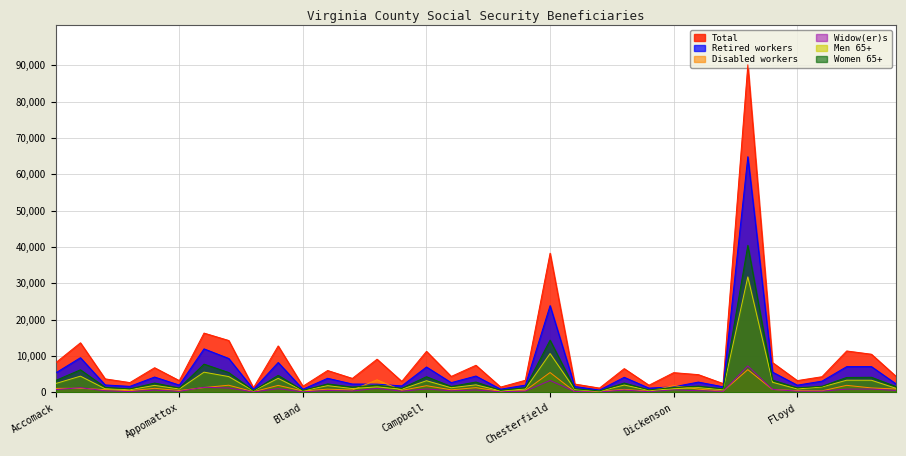

What is the label of the 15th point from the right?

Chesterfield